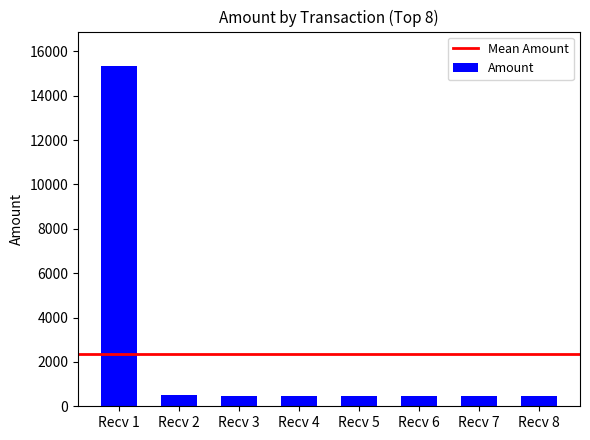

Approximately how many times larger is the value at Recv 8 compared to Recv 3?

0.9